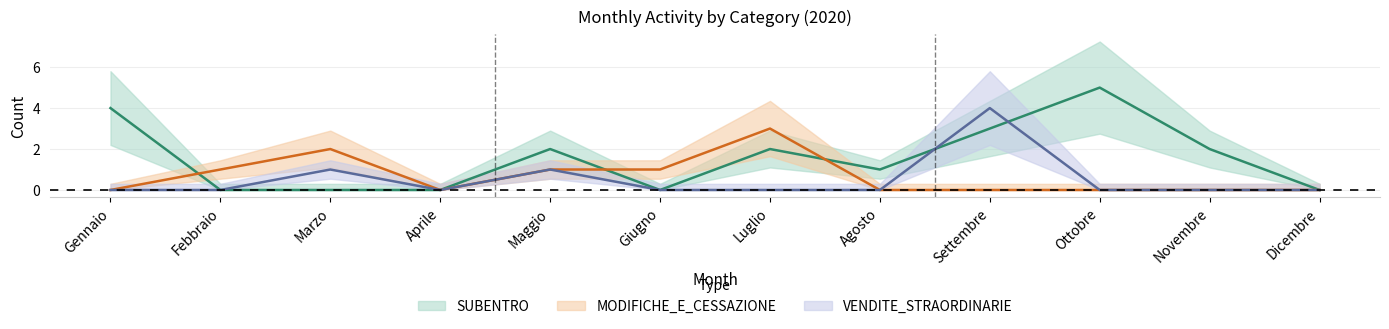

At how many categories does at least one series exceed 3?

3